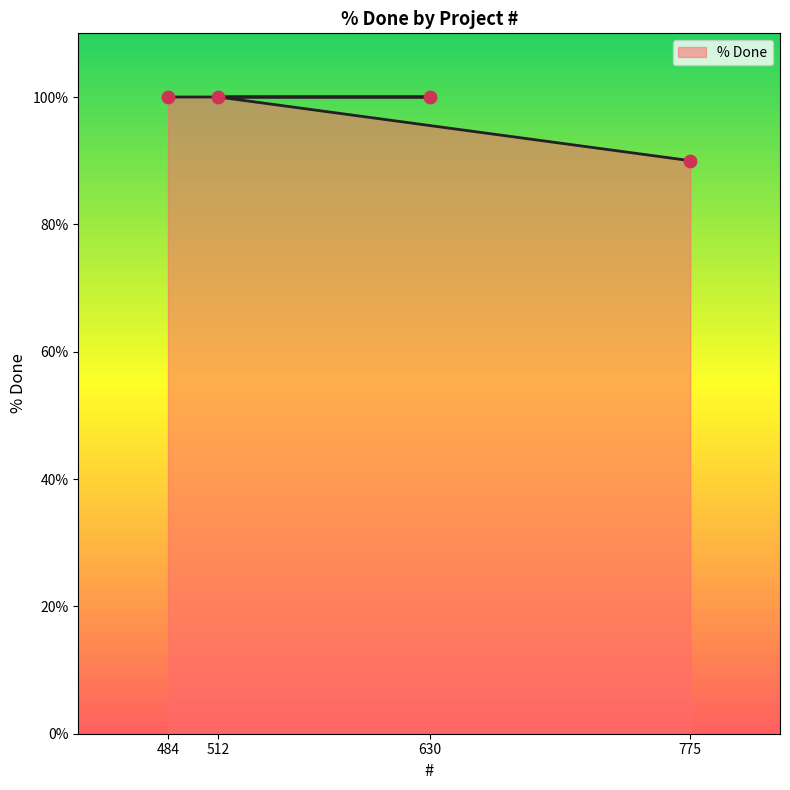

Approximately how many times larger is the value at 512 compared to 630?

1.0